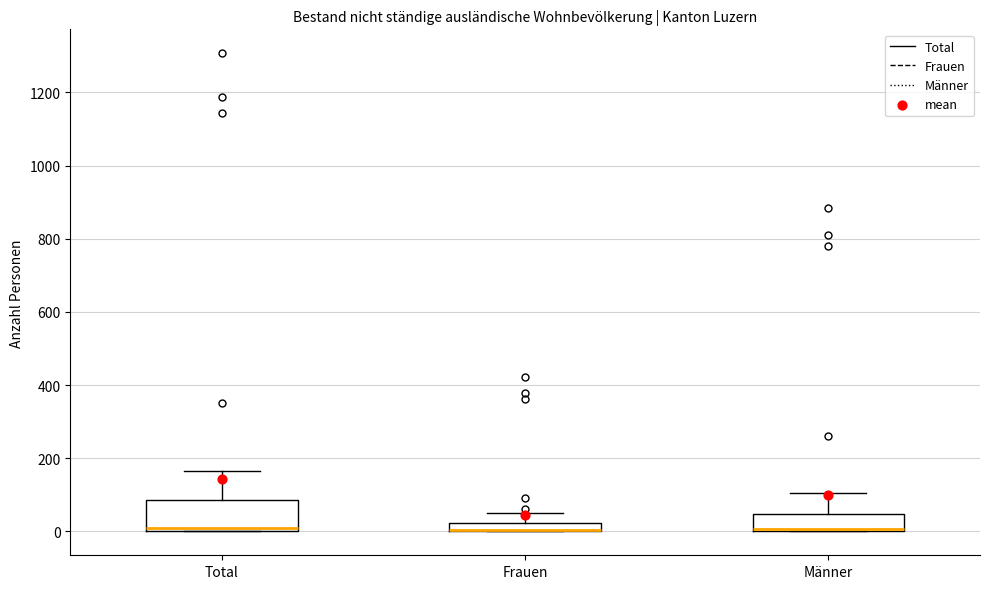

Which box is the tallest, from its lower edge to its upper edge?

Total